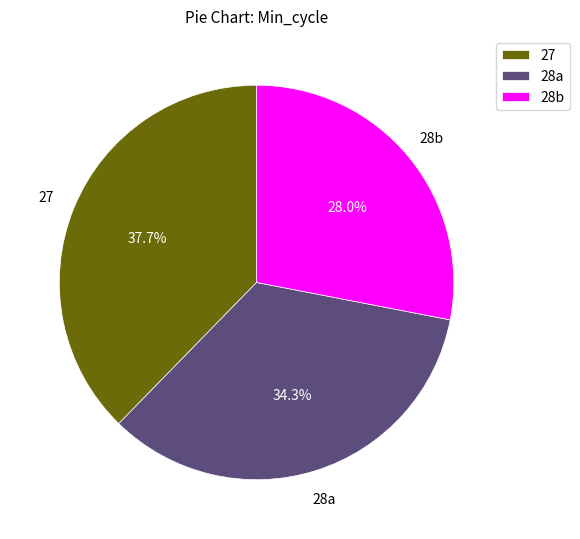

Count the number of slices in the pie.

3